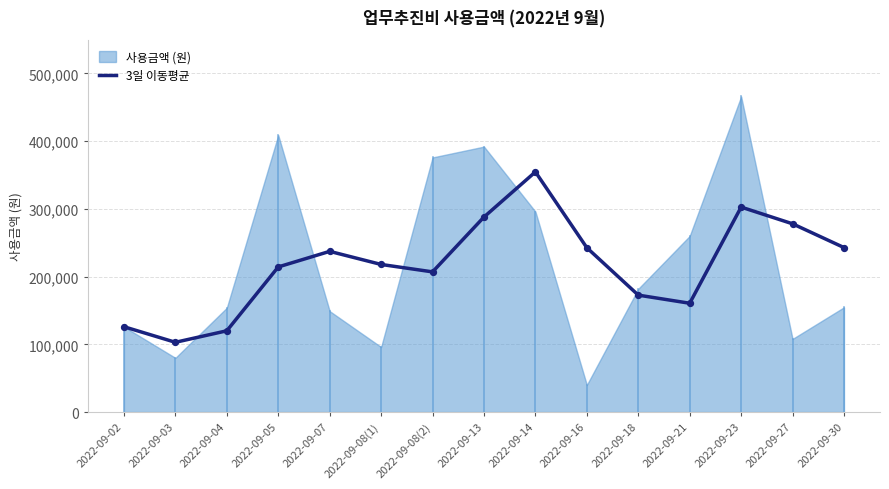

What is the lowest value of the 3일 이동평균 series?

103000.0